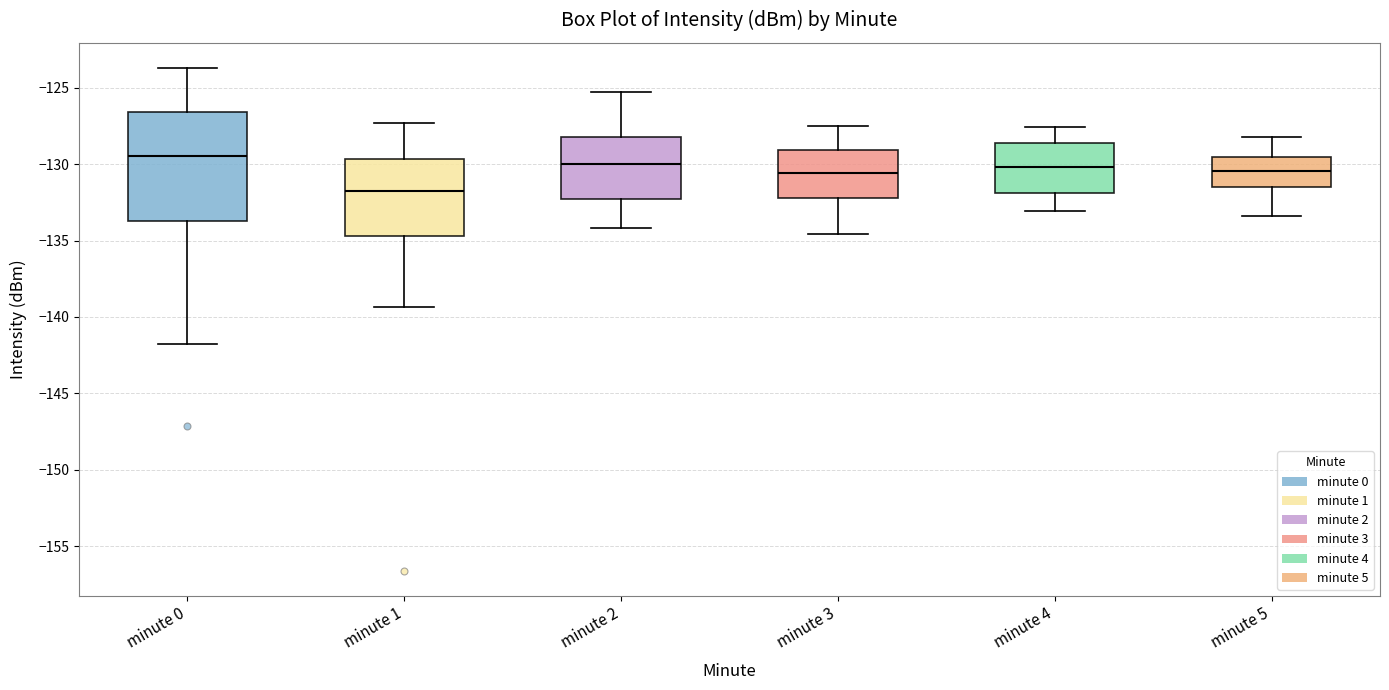

Which box is the tallest, from its lower edge to its upper edge?

minute 0